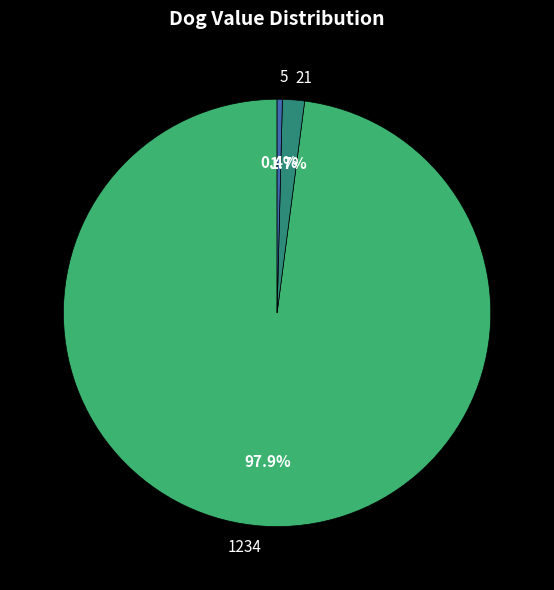

Is there any slice that represents more than half of the pie?

Yes